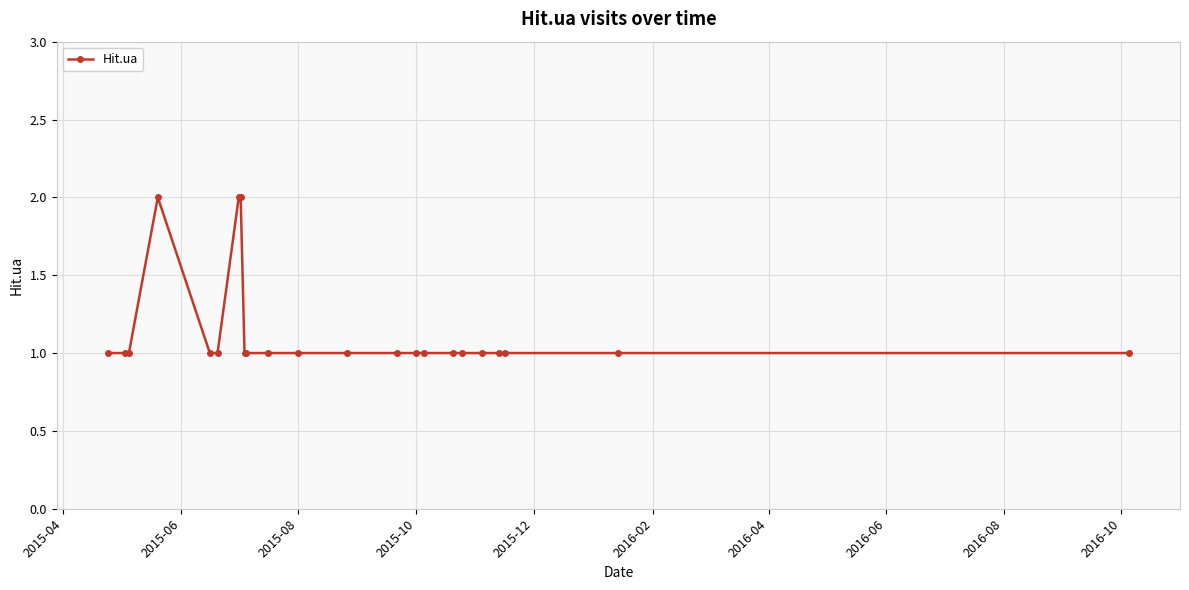

What is the value of the 7th point from the left?

2